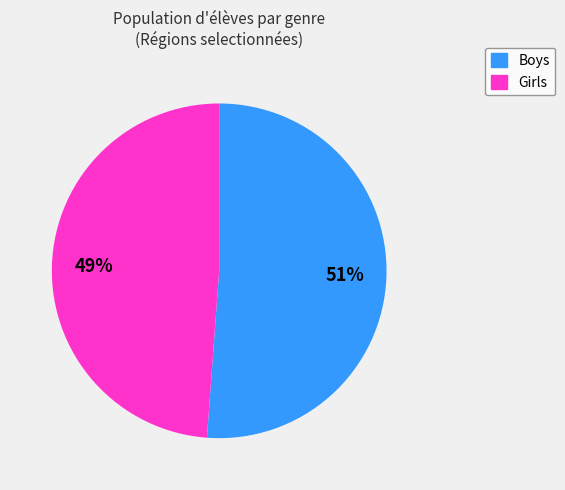

Which slice is the largest?

Boys